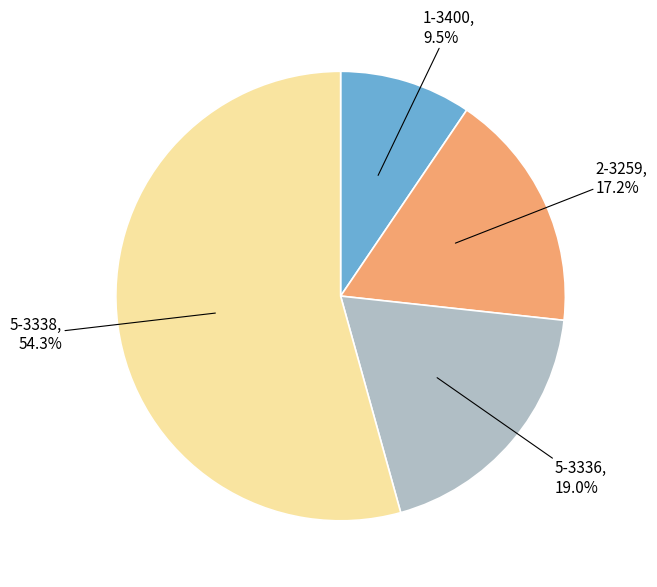

Is there any slice that represents more than half of the pie?

Yes